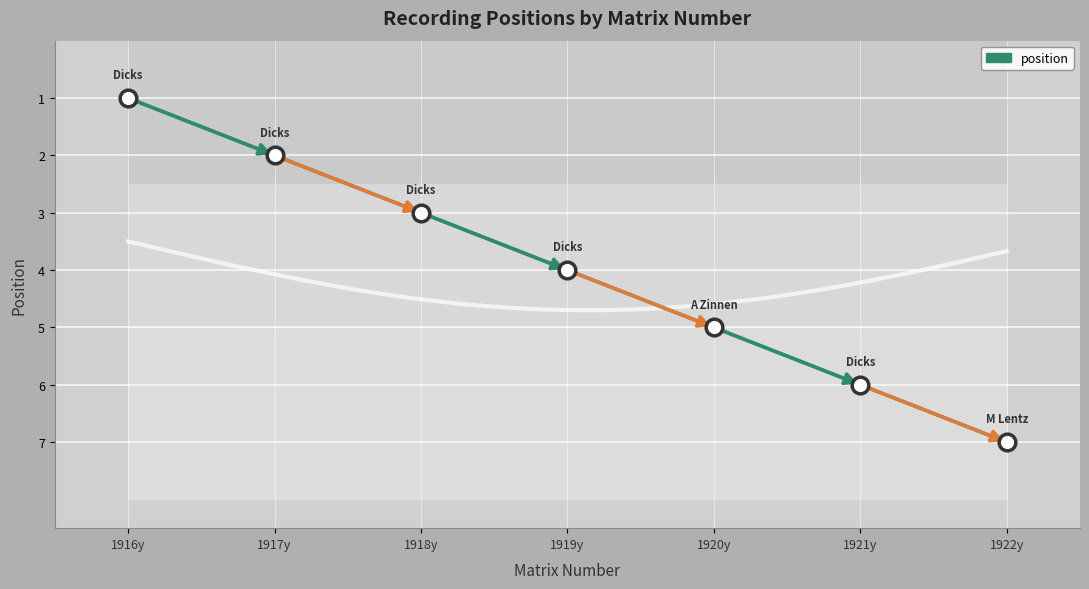

Approximately how many times larger is the value at 1920y compared to 1919y?

1.2